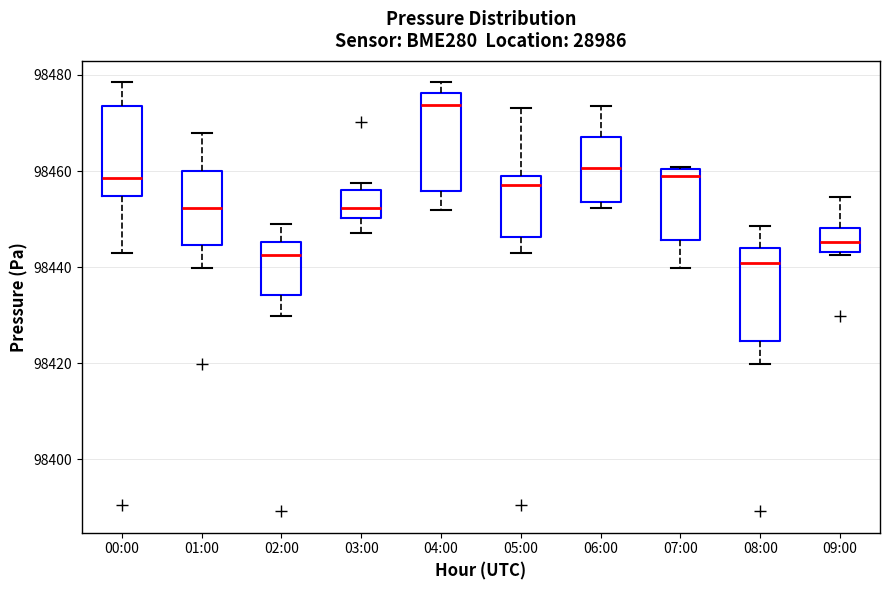

Reading left to right, transcribe this box plot: for each box, give where its median line is, the range the box spans, and where its two whiskers end, as read against the y-axis. The values are not printed on the chart, so give them approximately, as read against the axis.

00:00: median 98458, box 98454 to 98474, whiskers 98442 to 98478
01:00: median 98452, box 98444 to 98460, whiskers 98440 to 98468
02:00: median 98442, box 98434 to 98446, whiskers 98430 to 98448
03:00: median 98452, box 98450 to 98456, whiskers 98448 to 98458
04:00: median 98474, box 98456 to 98476, whiskers 98452 to 98478
05:00: median 98458 (just below the box's upper edge), box 98446 to 98458, whiskers 98442 to 98474
06:00: median 98460, box 98454 to 98468, whiskers 98452 to 98474
07:00: median 98460 (just below the box's upper edge), box 98446 to 98460, whiskers 98440 to 98460
08:00: median 98440, box 98424 to 98444, whiskers 98420 to 98448
09:00: median 98446, box 98444 to 98448, whiskers 98442 to 98454